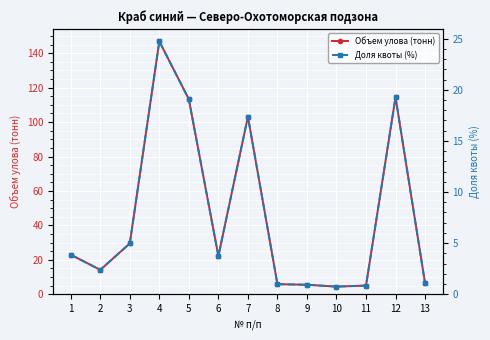

At which category does Объем улова (тонн) reach its first local peak?

4